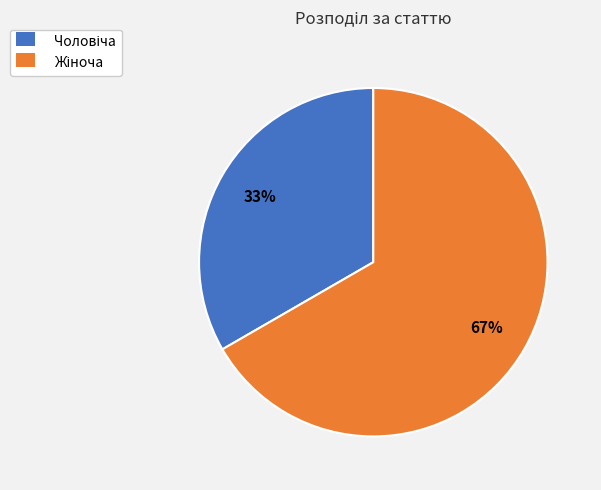

Does any single category account for the majority?

Yes